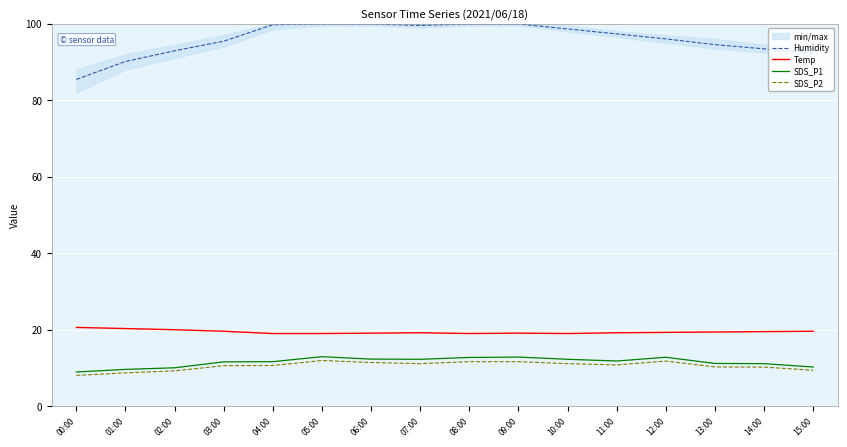

What is the label of the 8th point from the left?

07:00